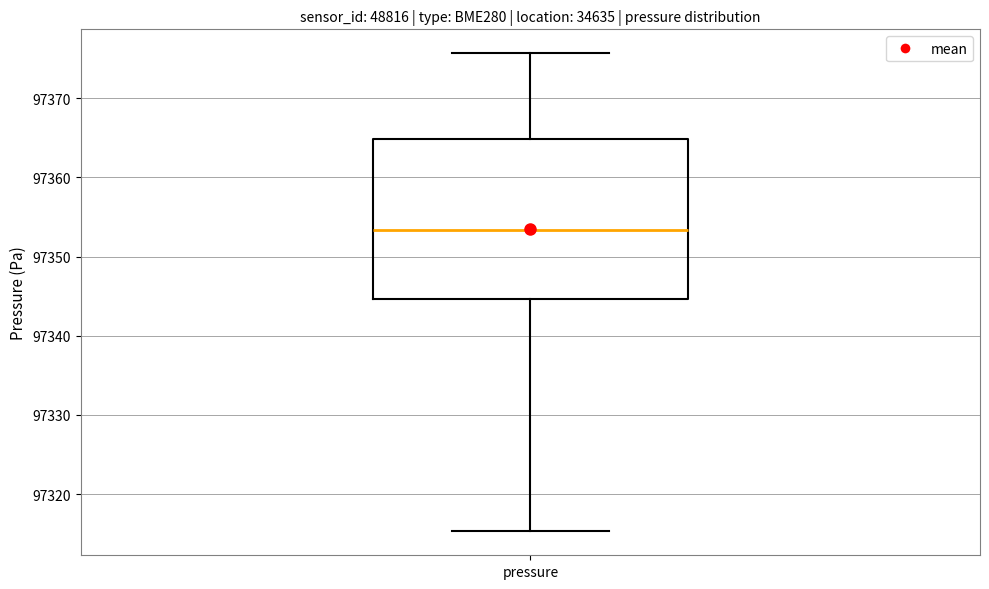

Where is the upper edge of the box for pressure on the y-axis? The values are not printed on the chart, so give them approximately, as read against the axis.

97365